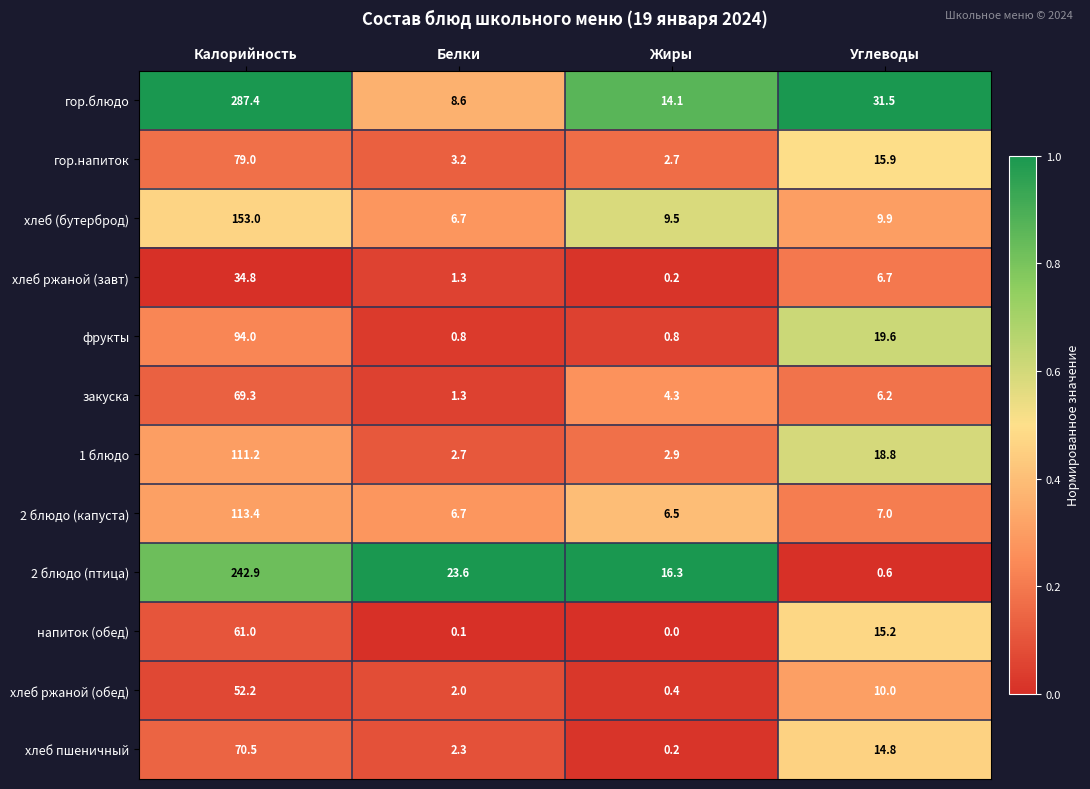

What is the sum of all 1 блюдо values?

135.6